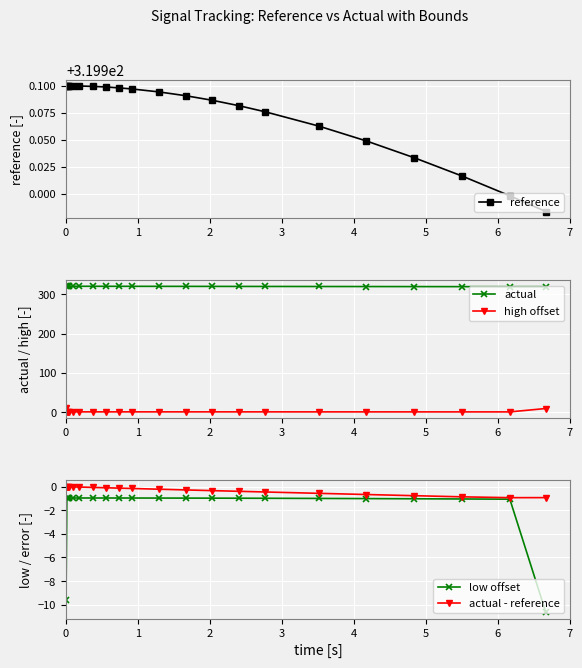

What is the minimum value for reference?

319.9